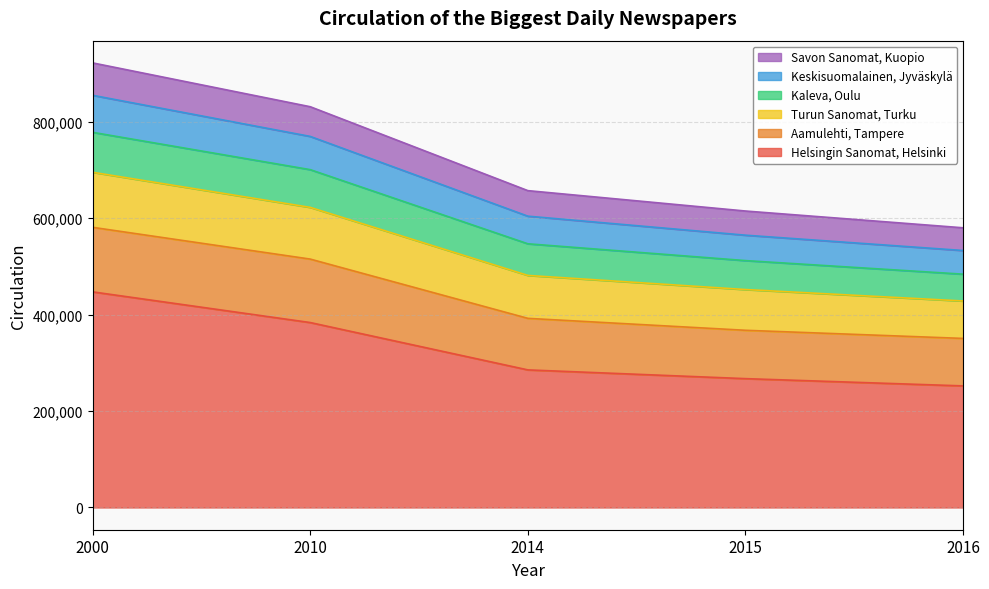

How many lines are shown in the chart?

6